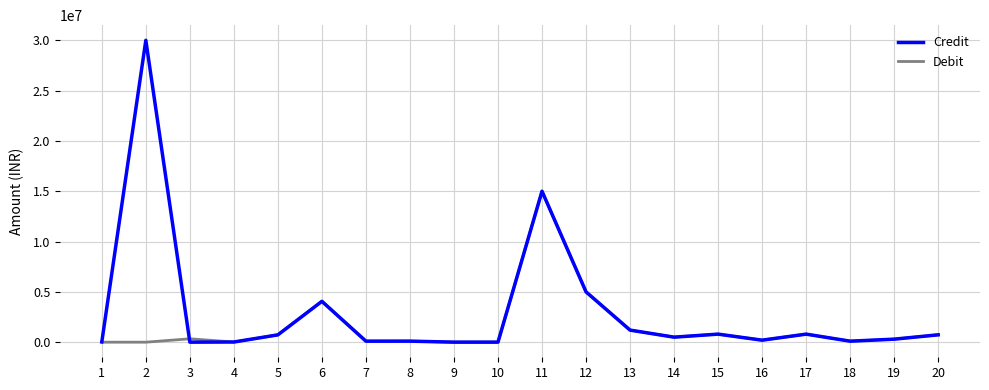

Which series has the largest total across all categories?

Credit